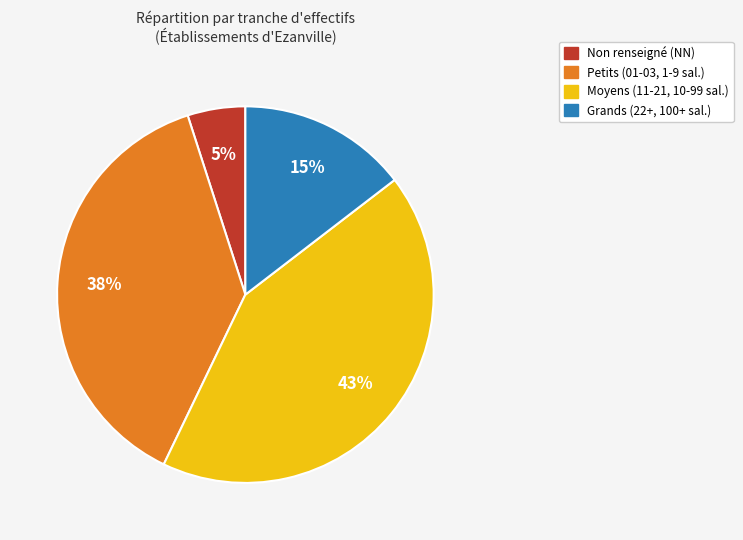

Does any single category account for the majority?

No